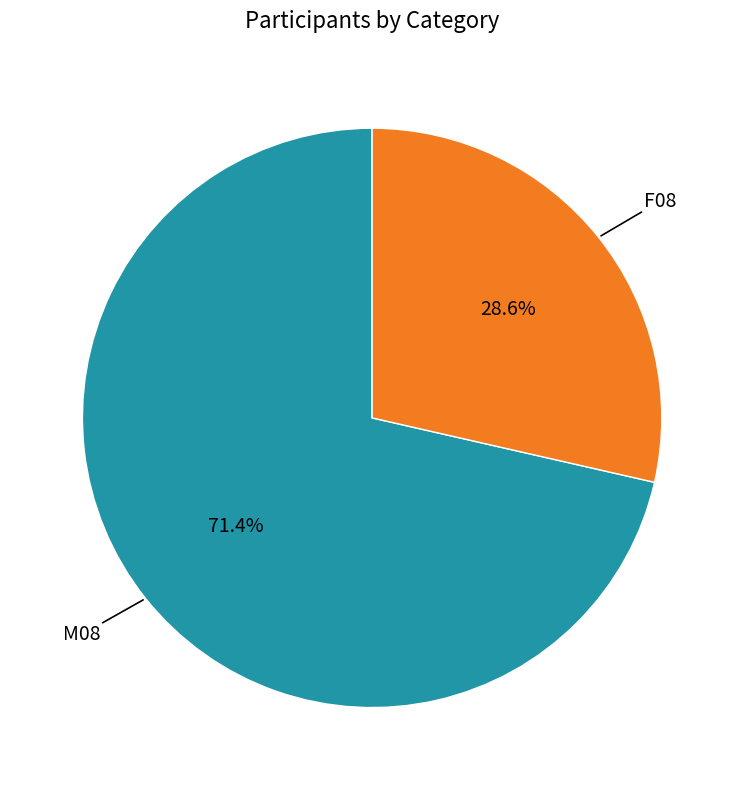

Does any single category account for the majority?

Yes